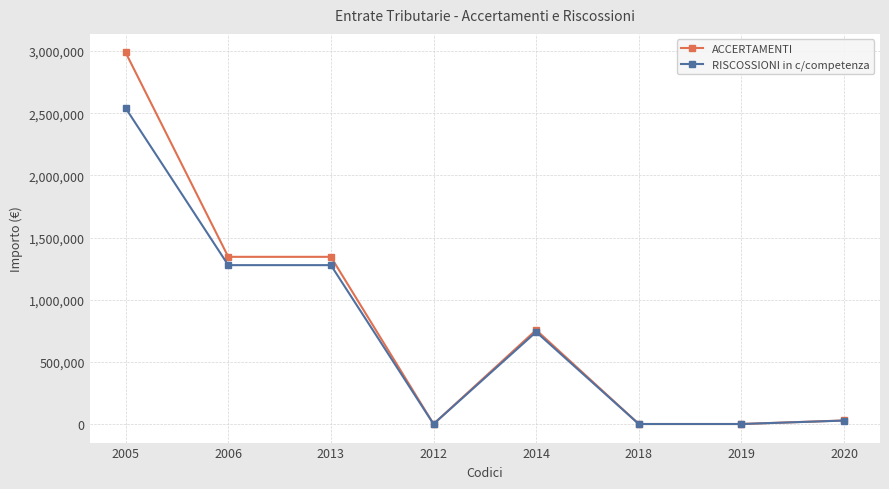

What is the label of the 6th point from the right?

2013